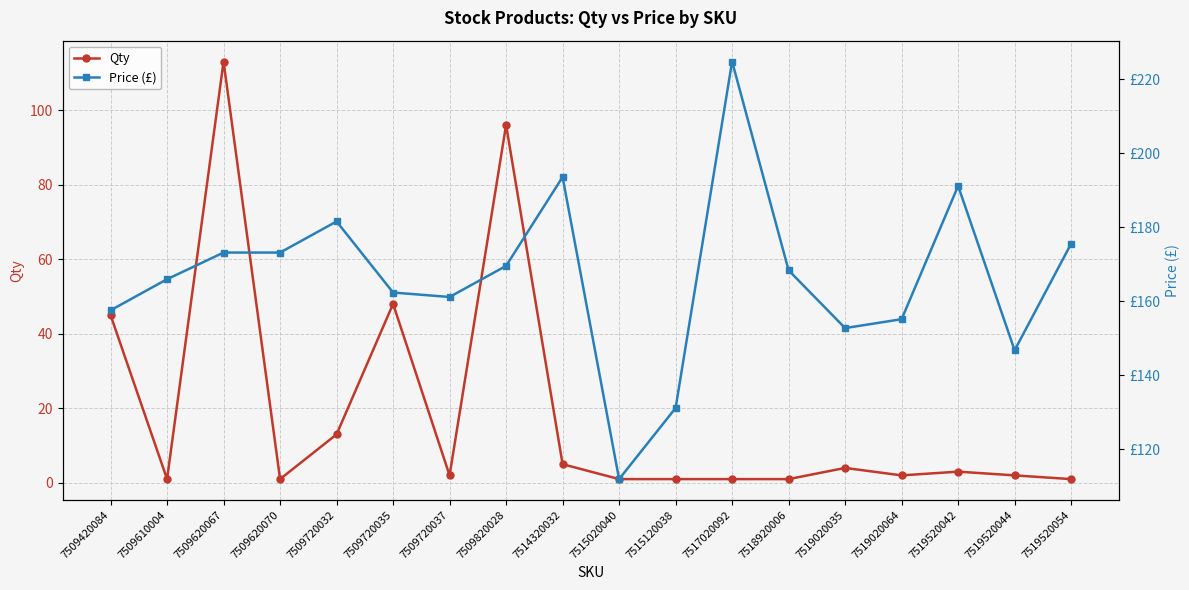

At which category does Price (£) reach its first local peak?

7509720032